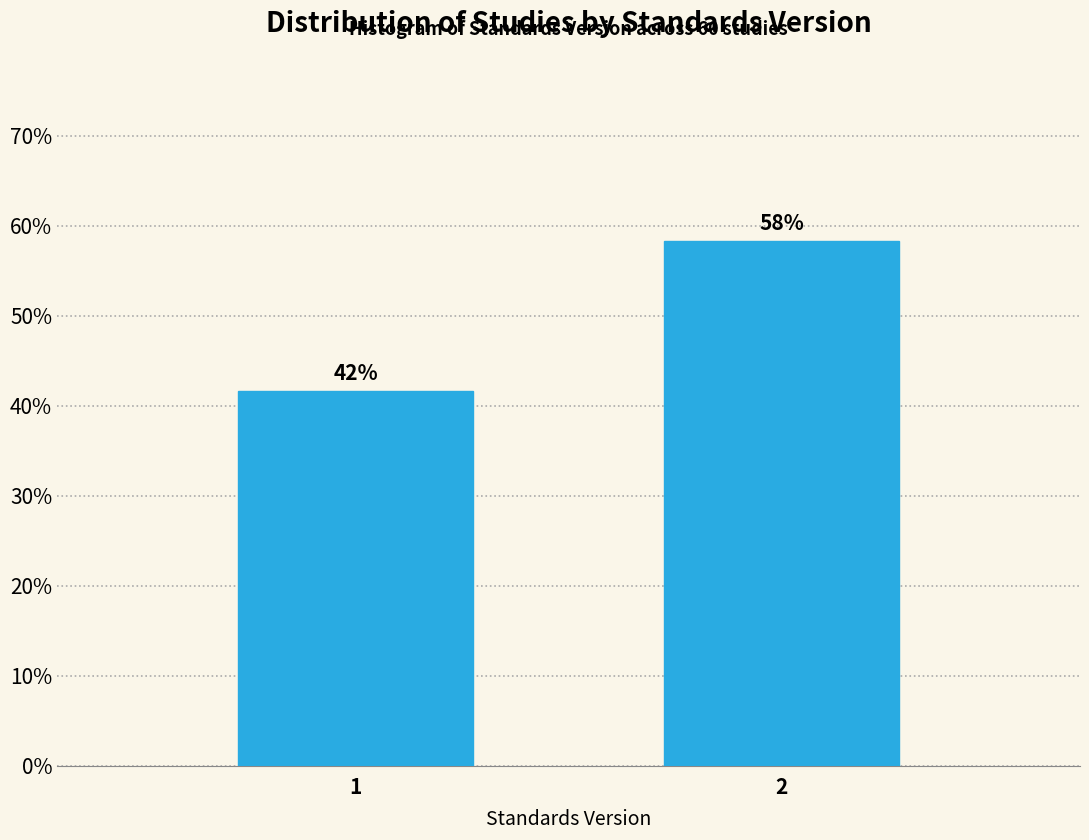

How many bars are there in total?

2